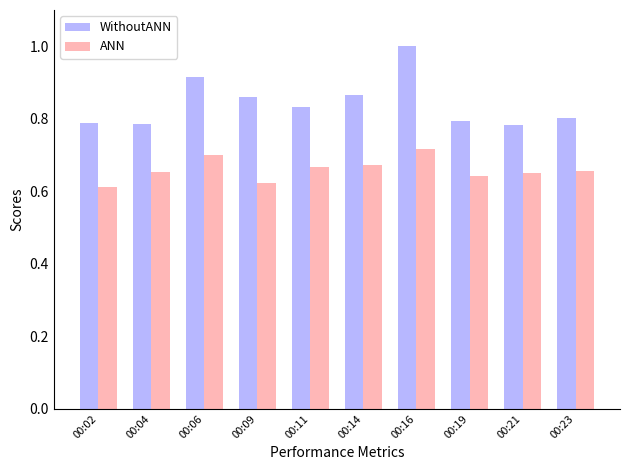

Which series has the largest range (max minus min)?

WithoutANN